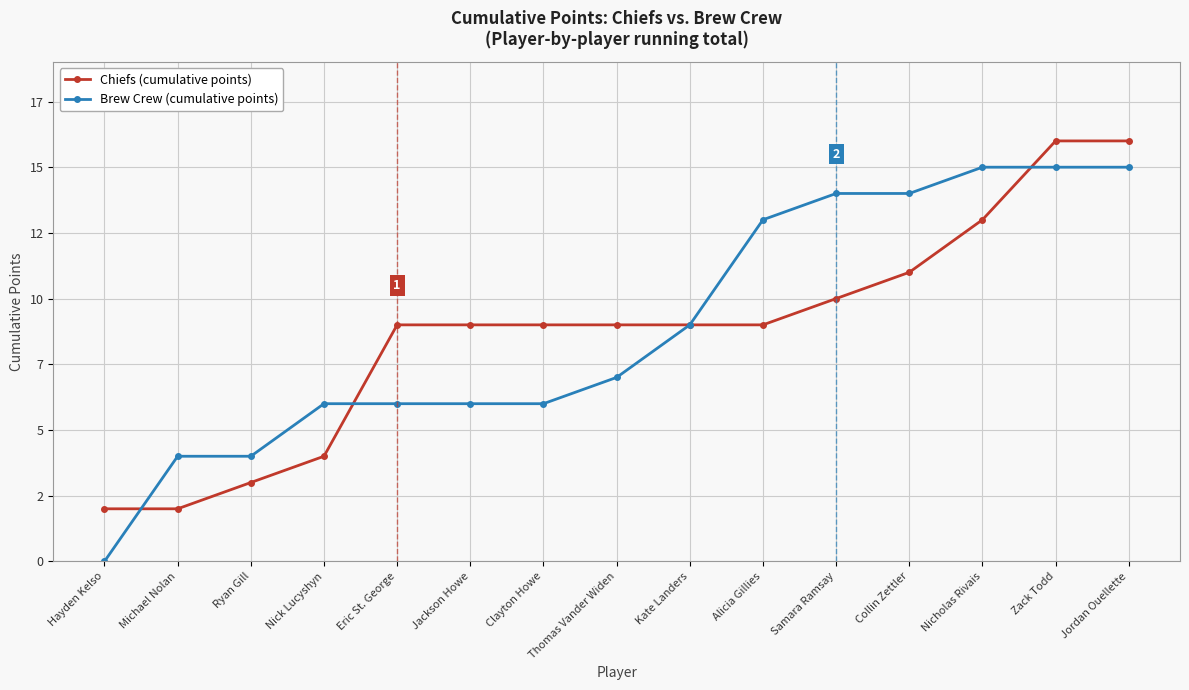

Is this an area chart (filled region under the line)?

No